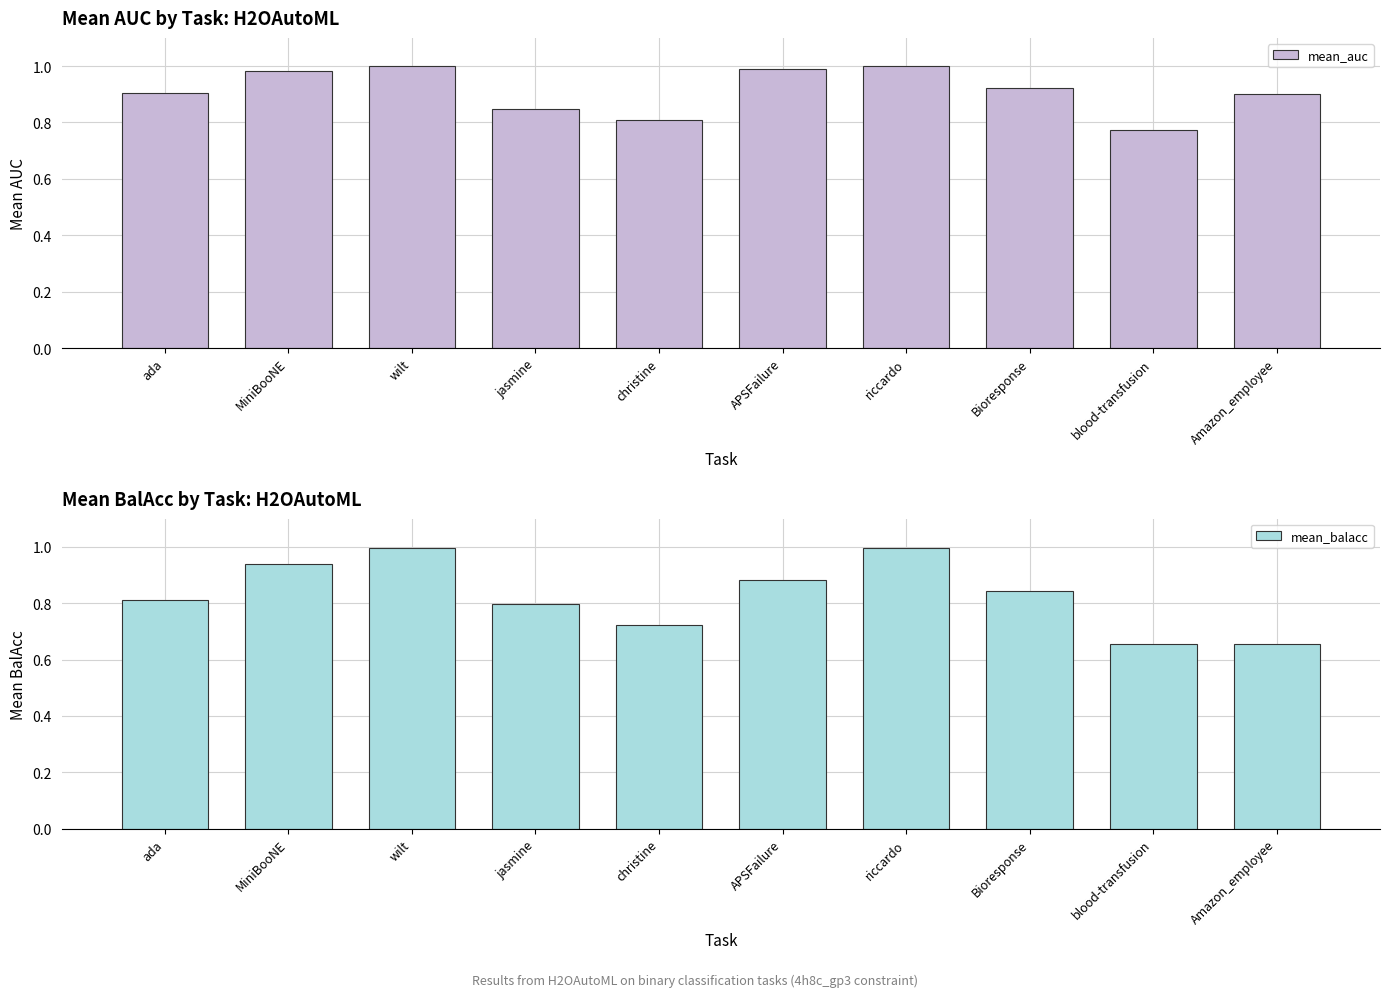

How many bars are there in total?

20